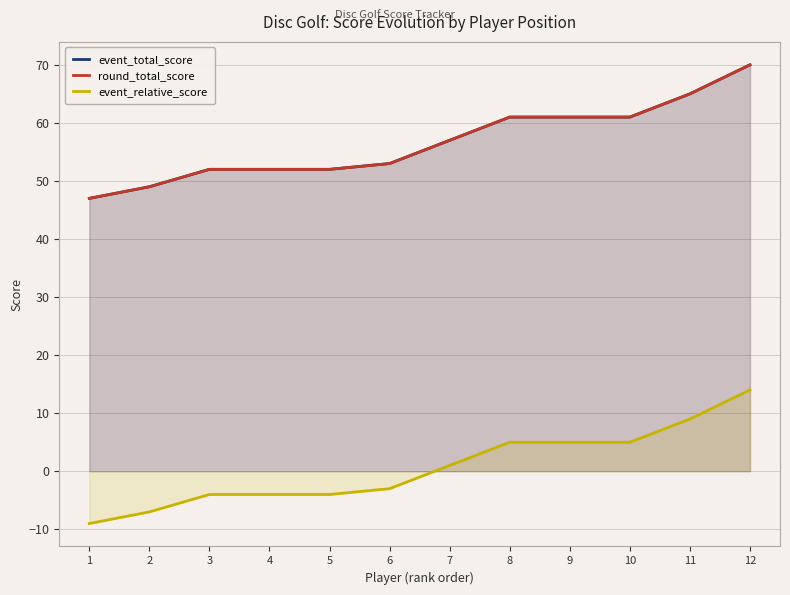

How many values in event_relative_score are below zero?

6